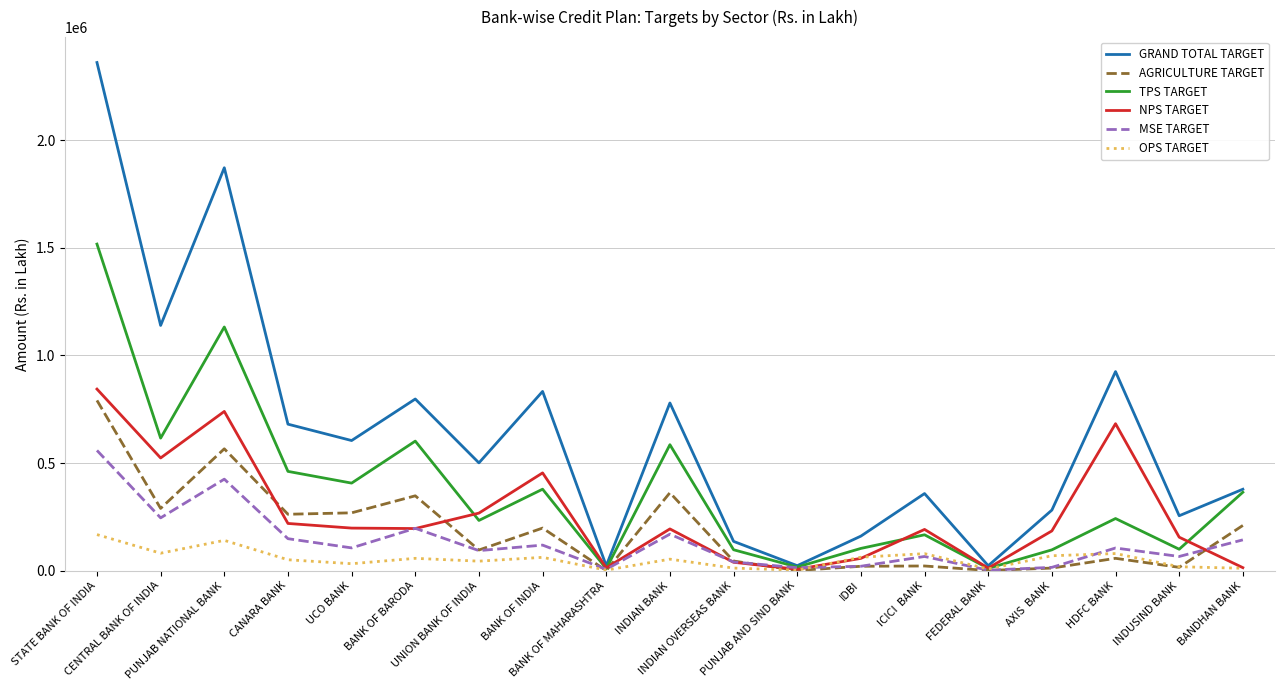

Which series has the largest range (max minus min)?

GRAND TOTAL TARGET